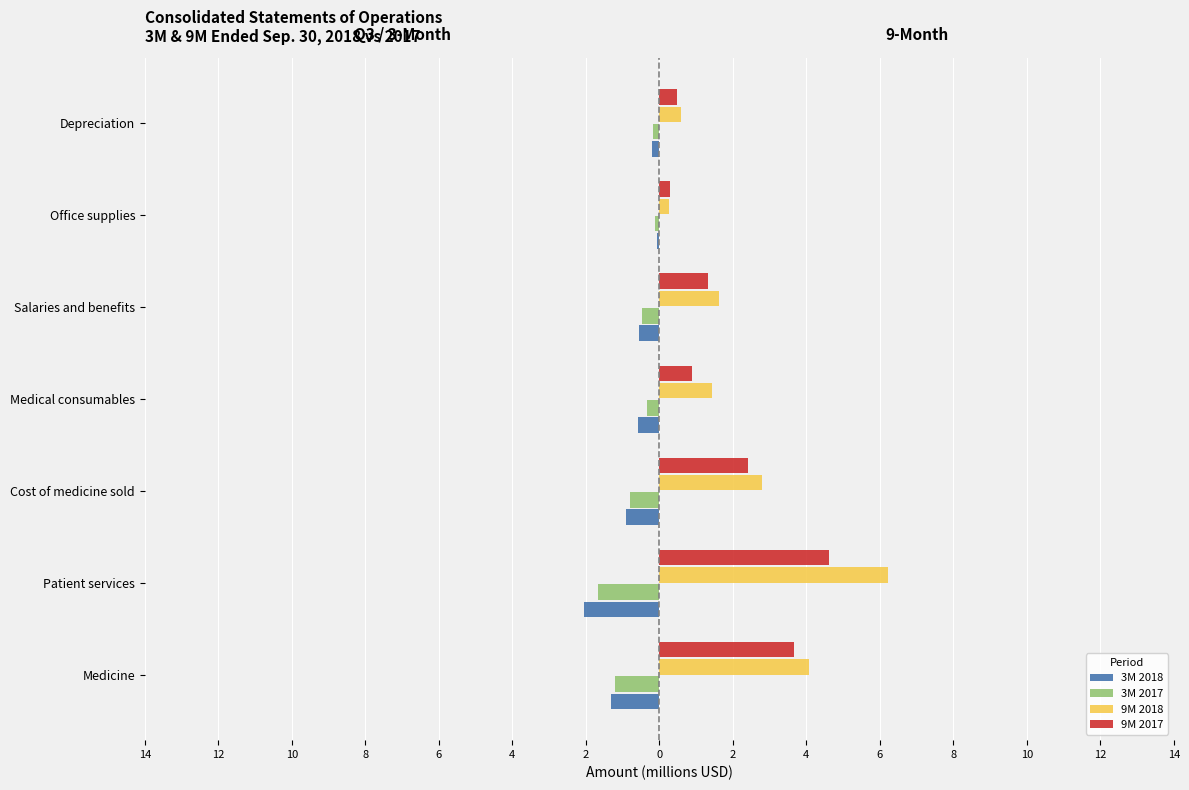

What is the difference between the second highest and second lowest values in the 9M 2018 series?

3.5